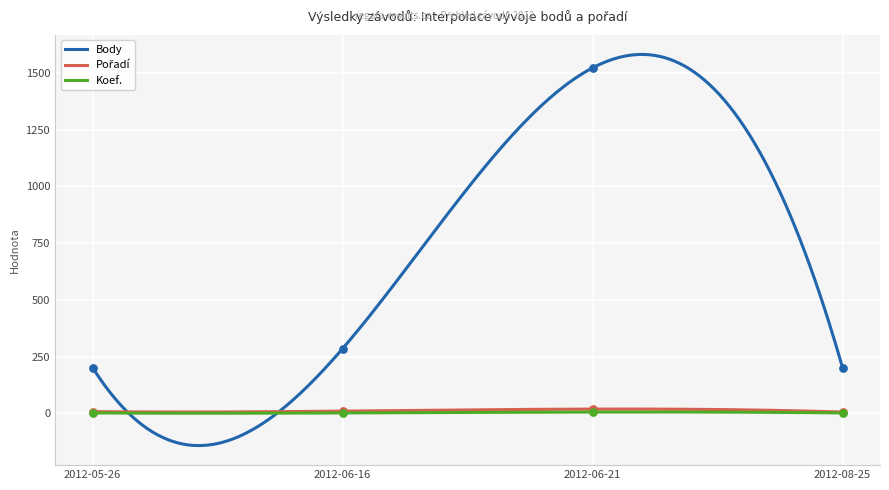

At which category is the sum across all series the highest?

2012-06-21